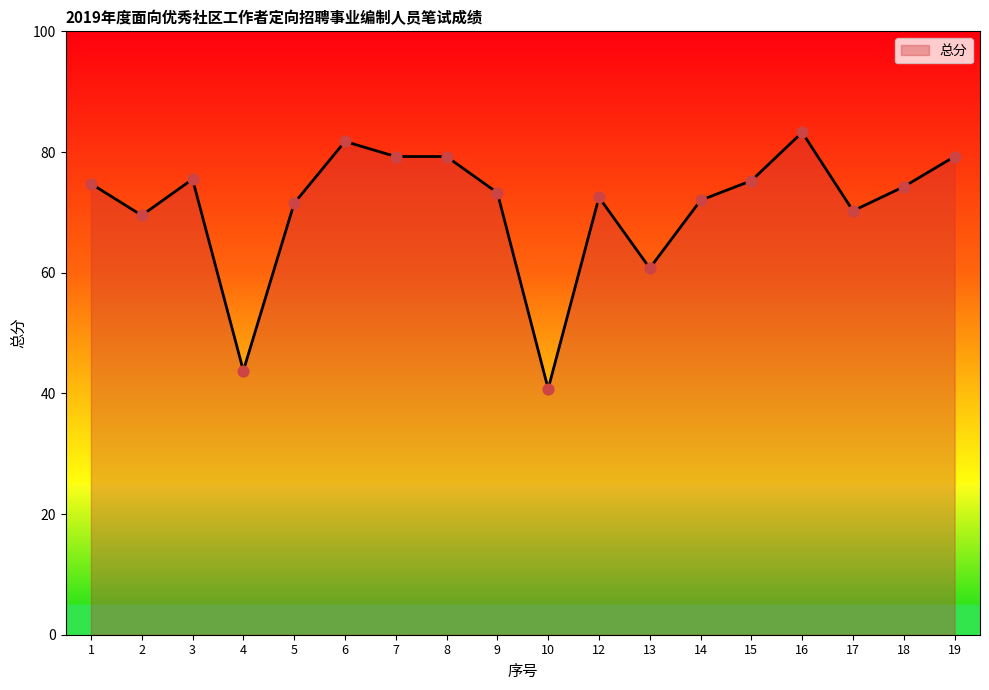

Approximately how many times larger is the value at 9 compared to 12?

1.0